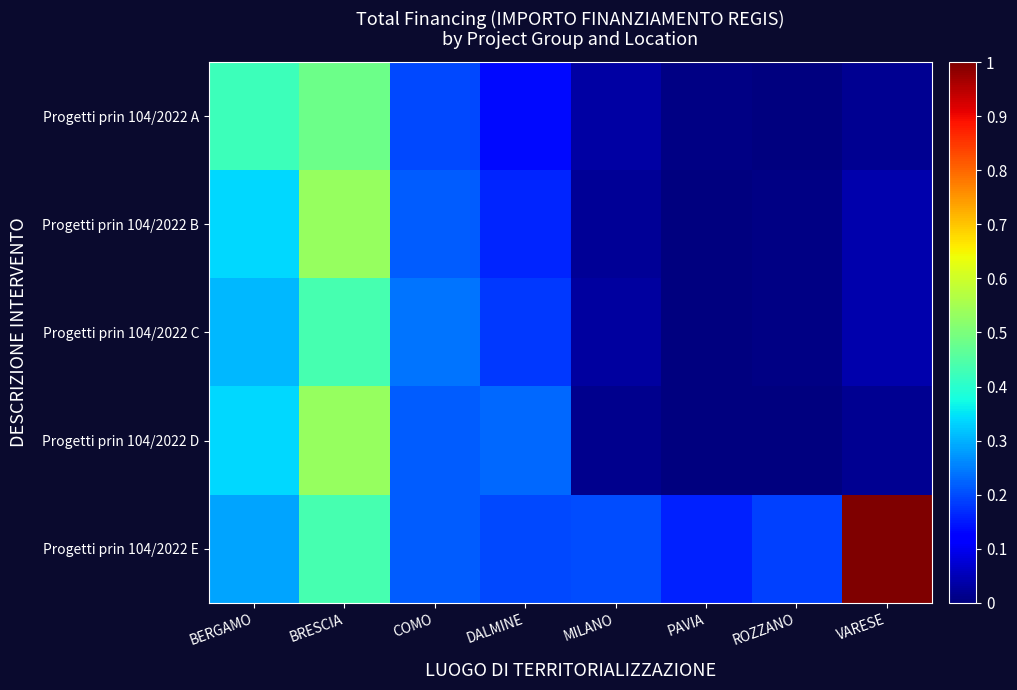

How many categories are shown in the chart?

8